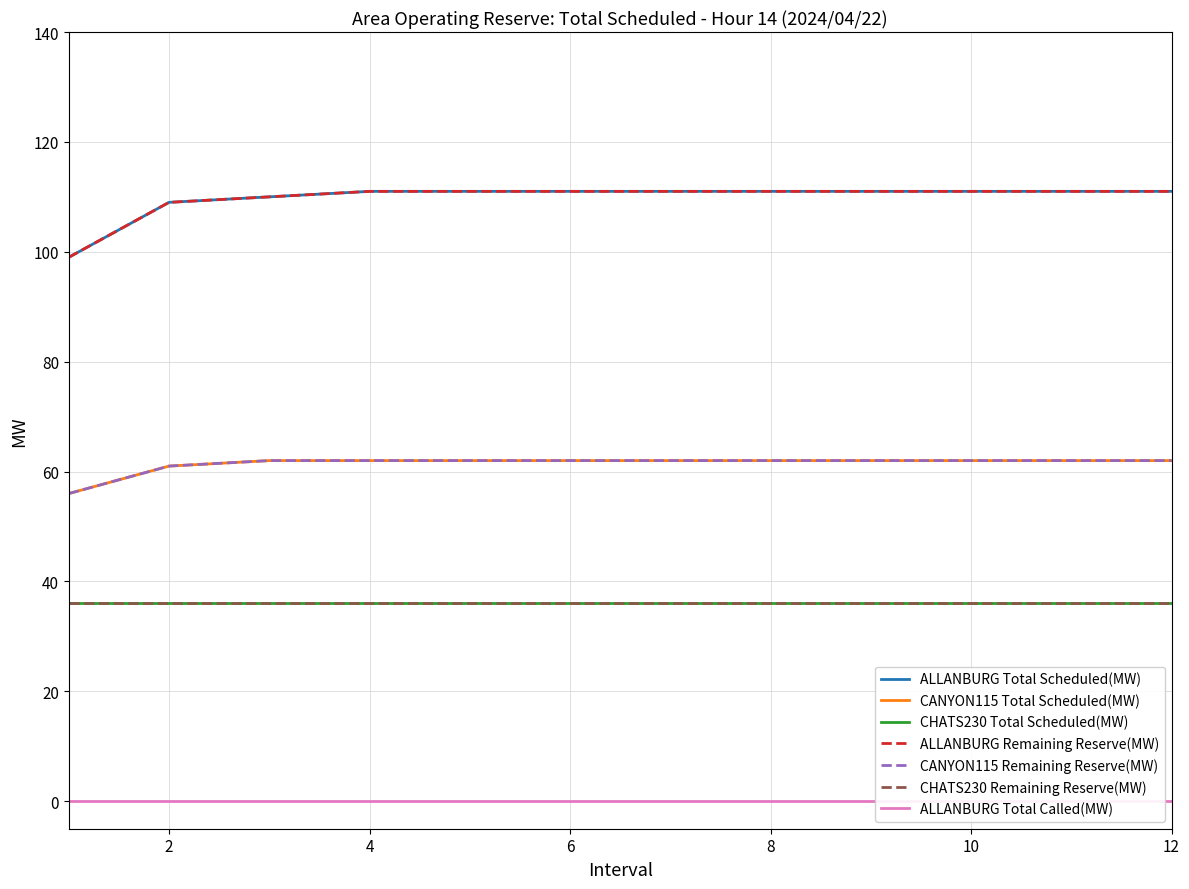

True or false: Remaining Reserve(MW) has more than 1 interior local peaks.

False